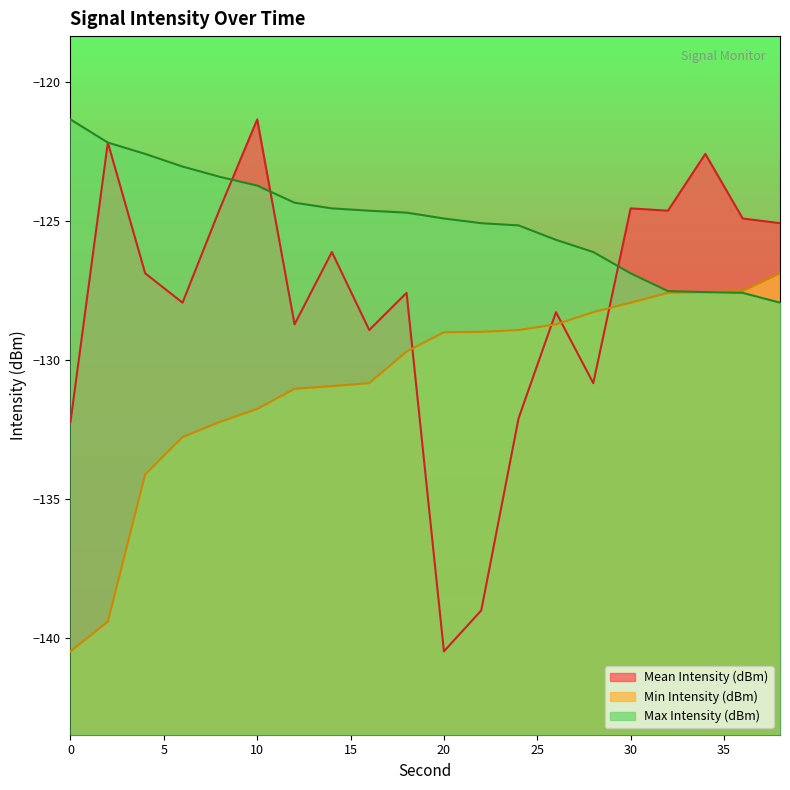

Which series has the widest spread of values?

Mean Intensity (dBm)